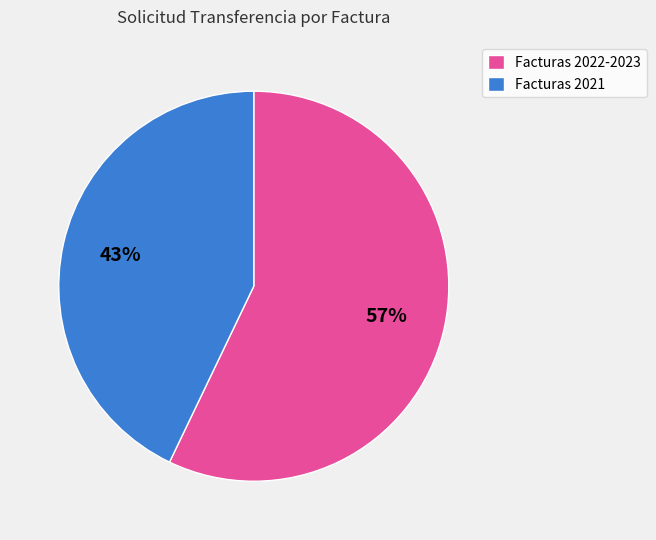

What is the ratio of the value at Facturas 2021 to the value at Facturas 2022-2023?

0.8